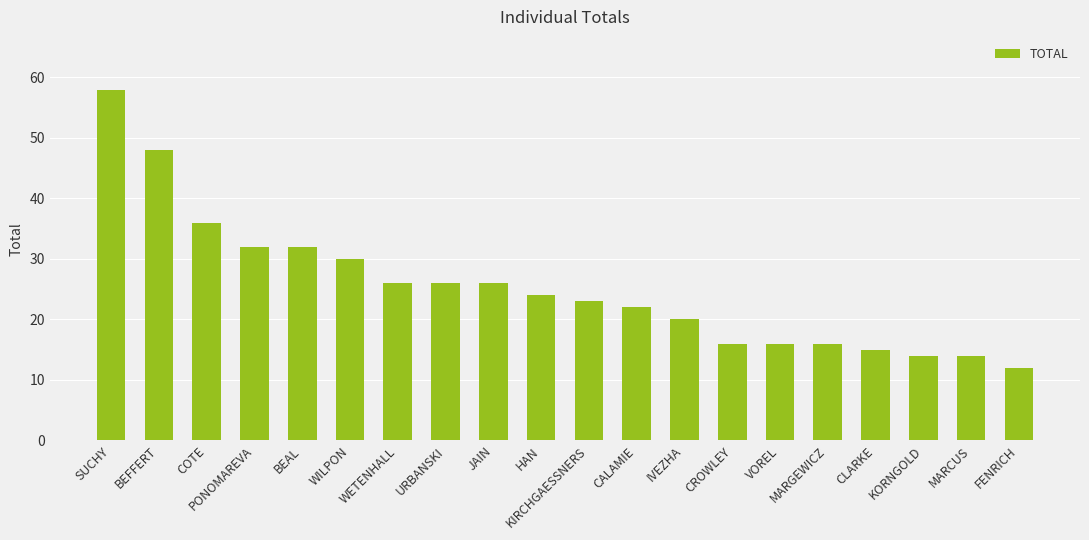

What is the difference between the second highest and minimum values?

36